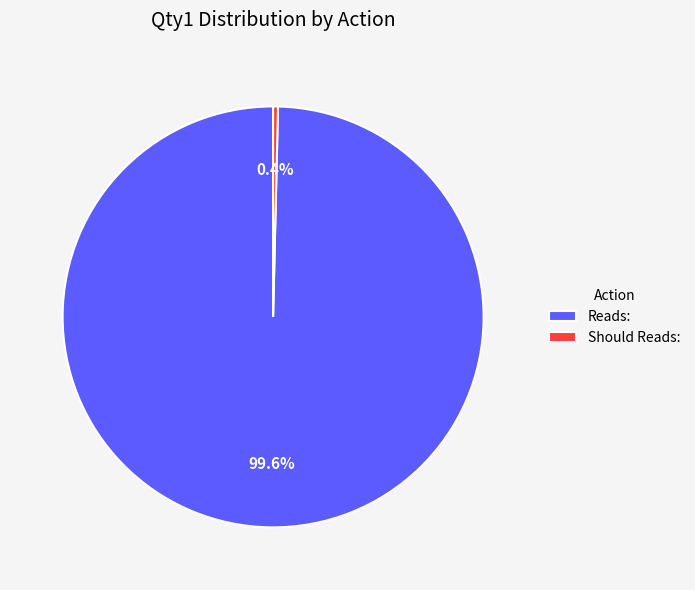

To the nearest percent, what is the difference between the Should Reads: and Reads: slice percentages?

99%